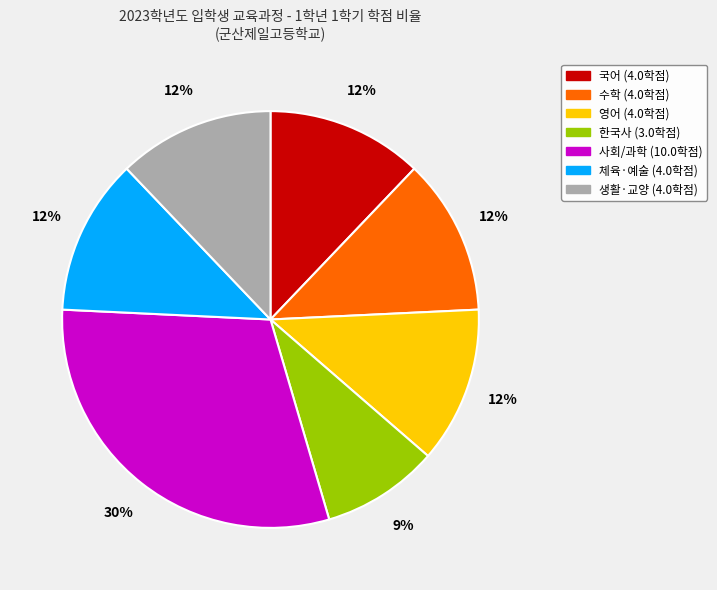

Is it true that 수학 is 2% of the pie?

False